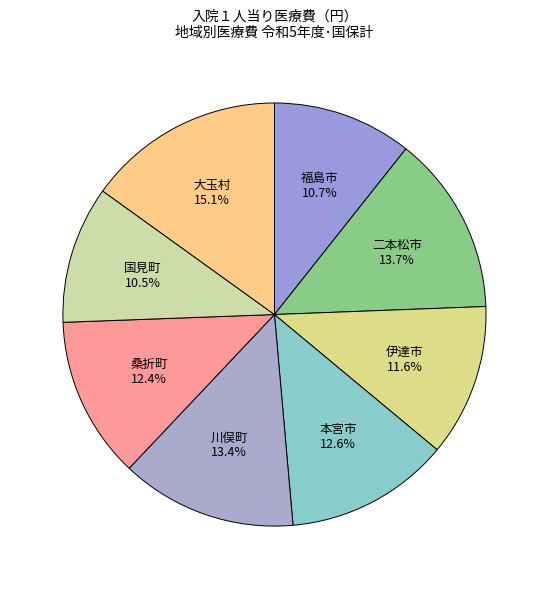

How many segments does this pie chart have?

8